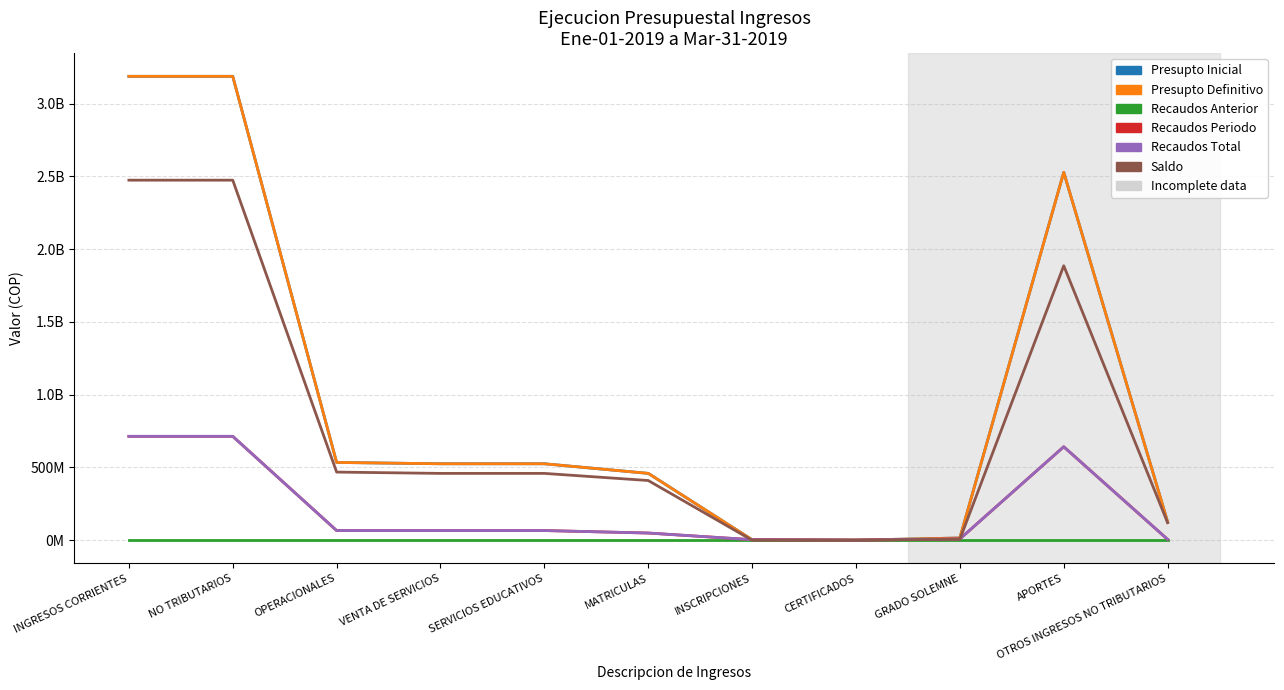

What is the difference between the highest and lowest values at INSCRIPCIONES?

3618824